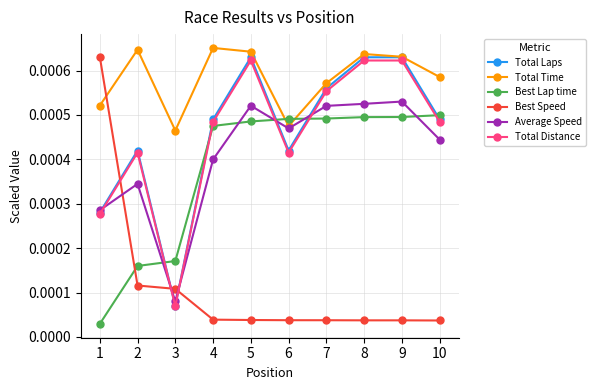

Is the value of Total Distance at 9 greater than the value of Average Speed at 10?

Yes